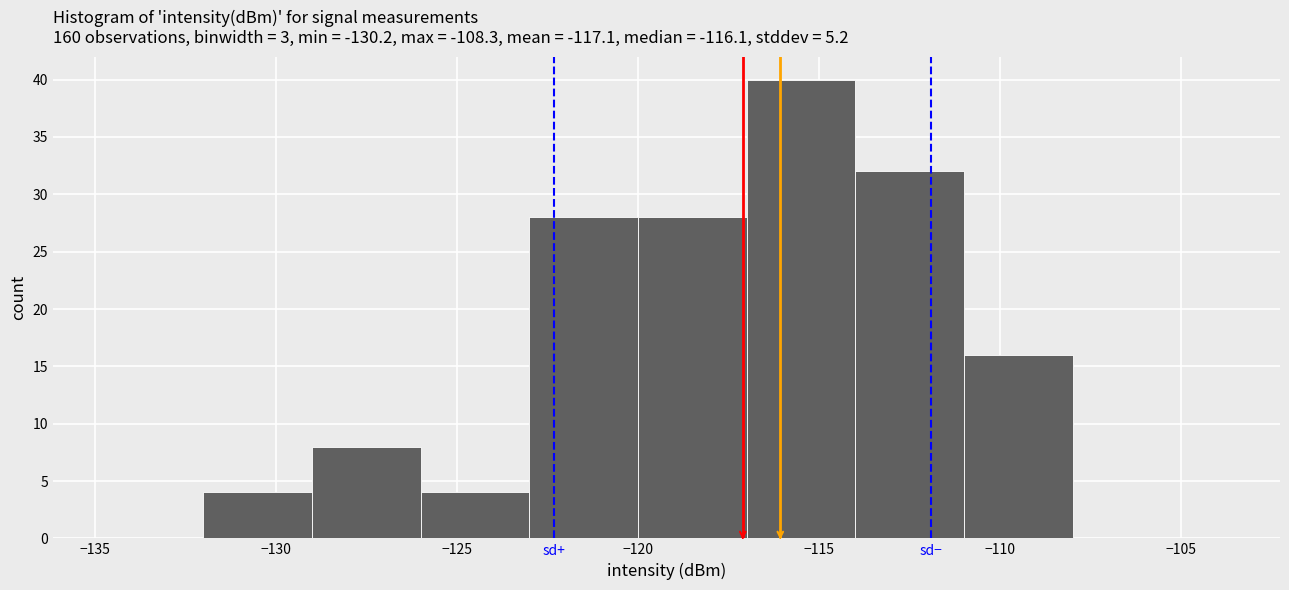

Reading left to right, list every bar in this chart as the range it spans on the x-axis followed by its height. The values are not printed on the chart, so give them approximately, as read against the axis.

-132 to -129: 4
-129 to -126: 8
-126 to -123: 4
-123 to -120: 28
-120 to -117: 28
-117 to -114: 40
-114 to -111: 32
-111 to -108: 16